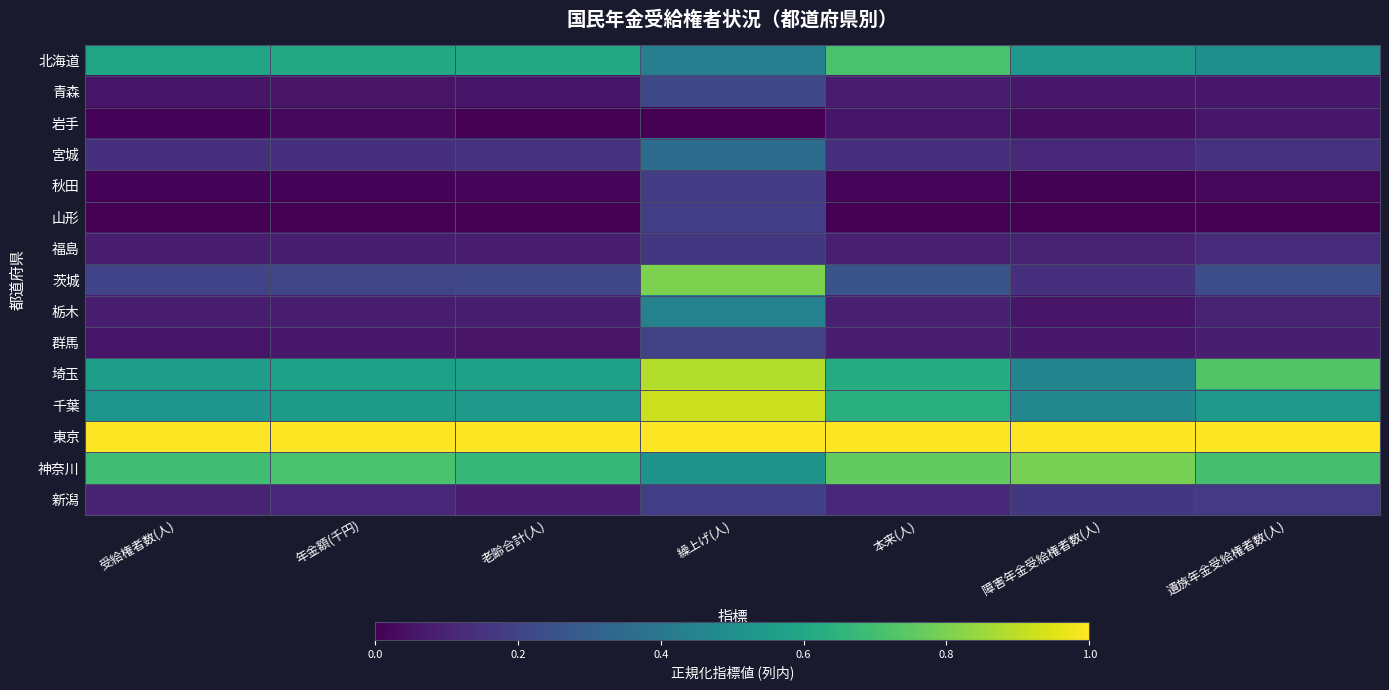

What is the spread (max minus min) of values at 障害年金受給権者数(人)?

1.0